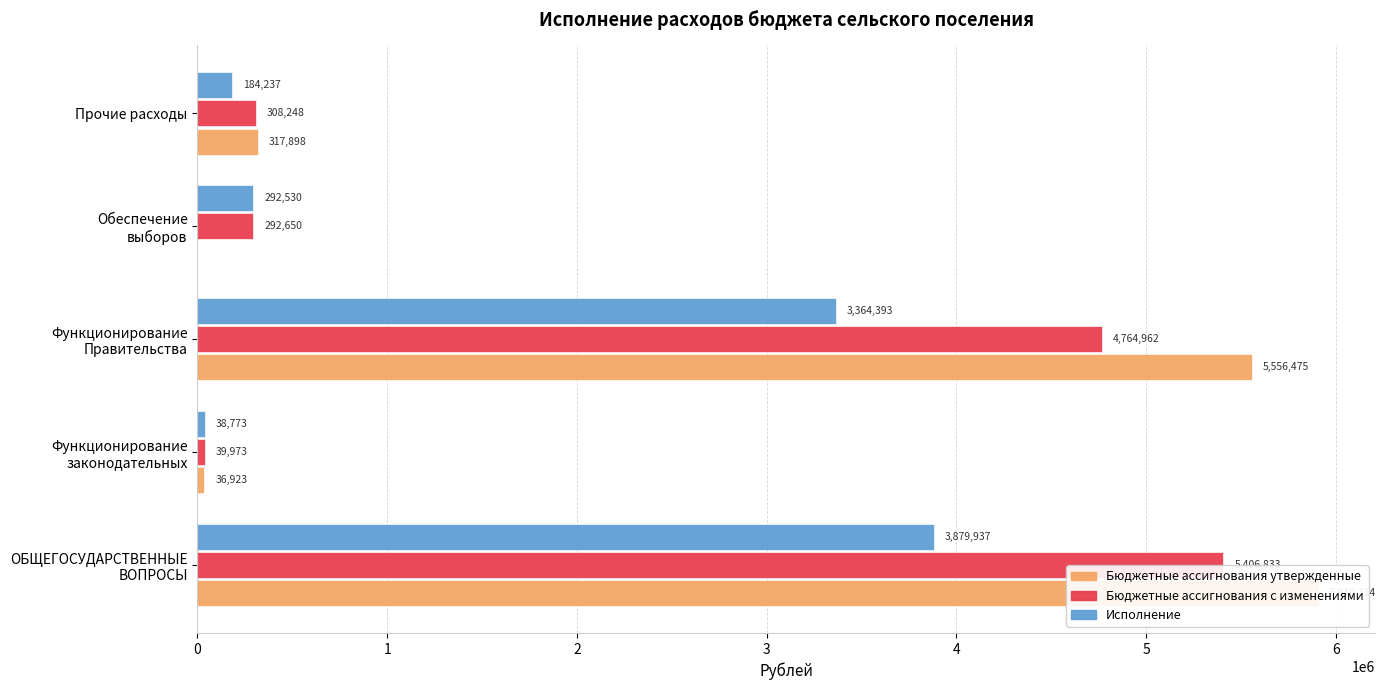

How many distinct data groups are displayed?

3